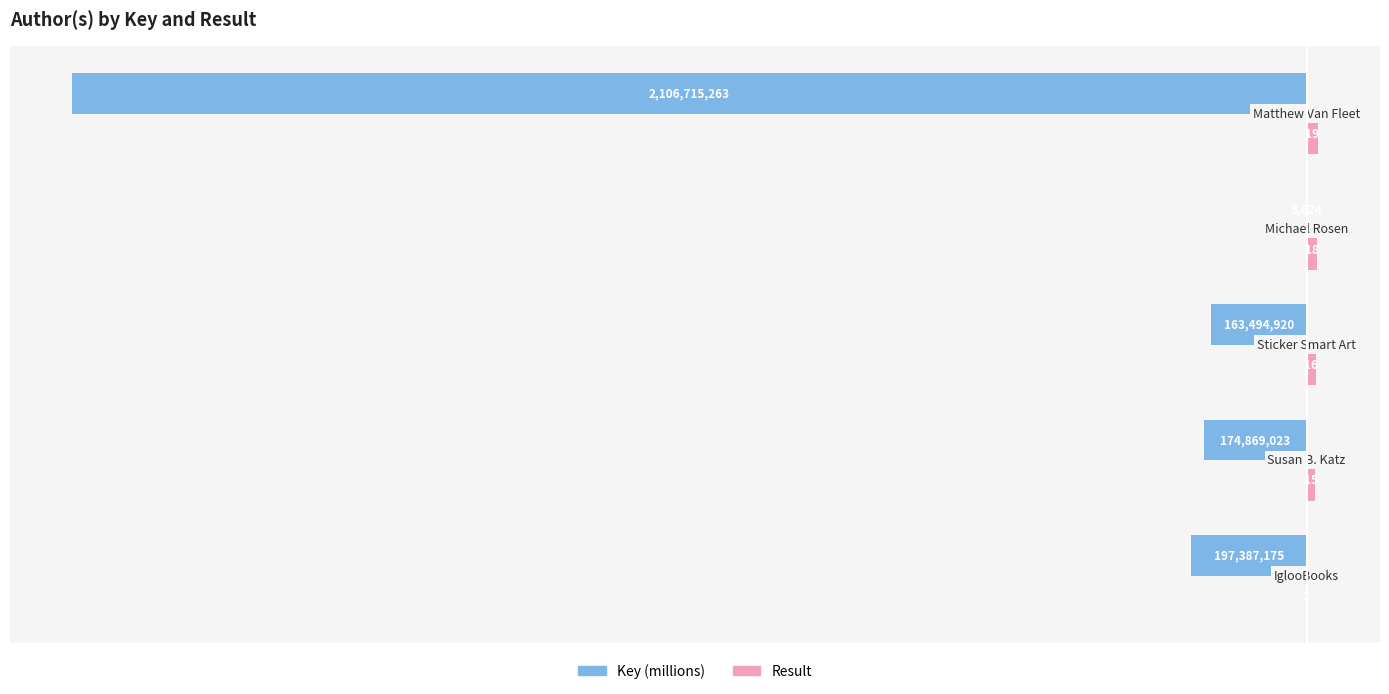

How many series are shown in this chart?

2